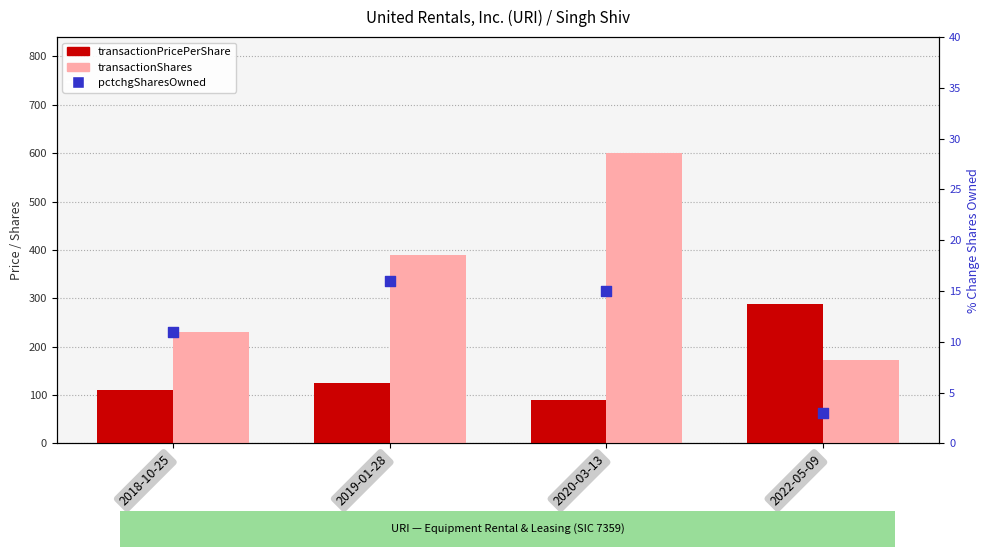

Which series has the widest spread of Y values?

transactionShares